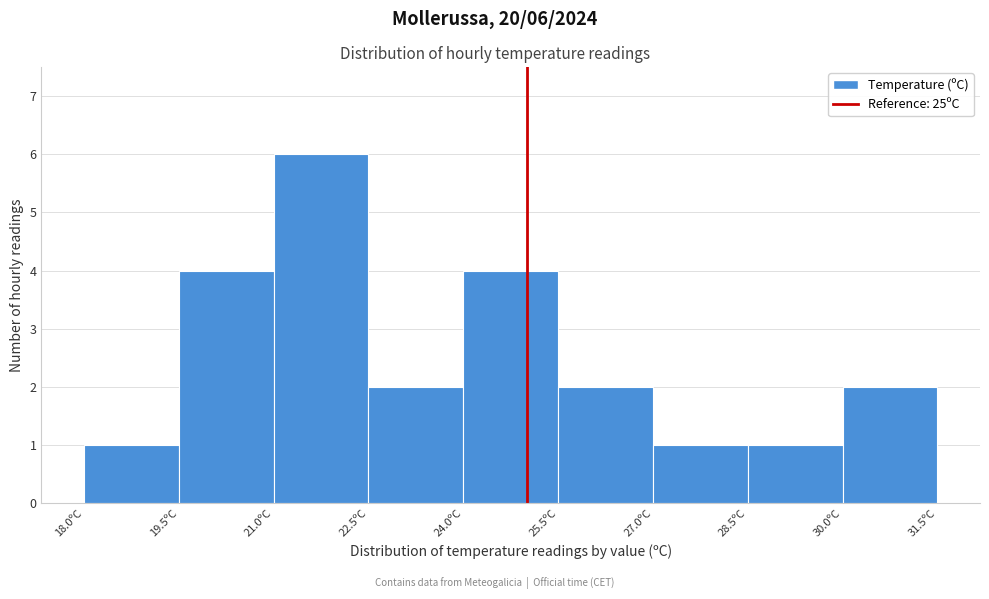

Which range on the x-axis has the tallest bar?

21.0 to 22.5